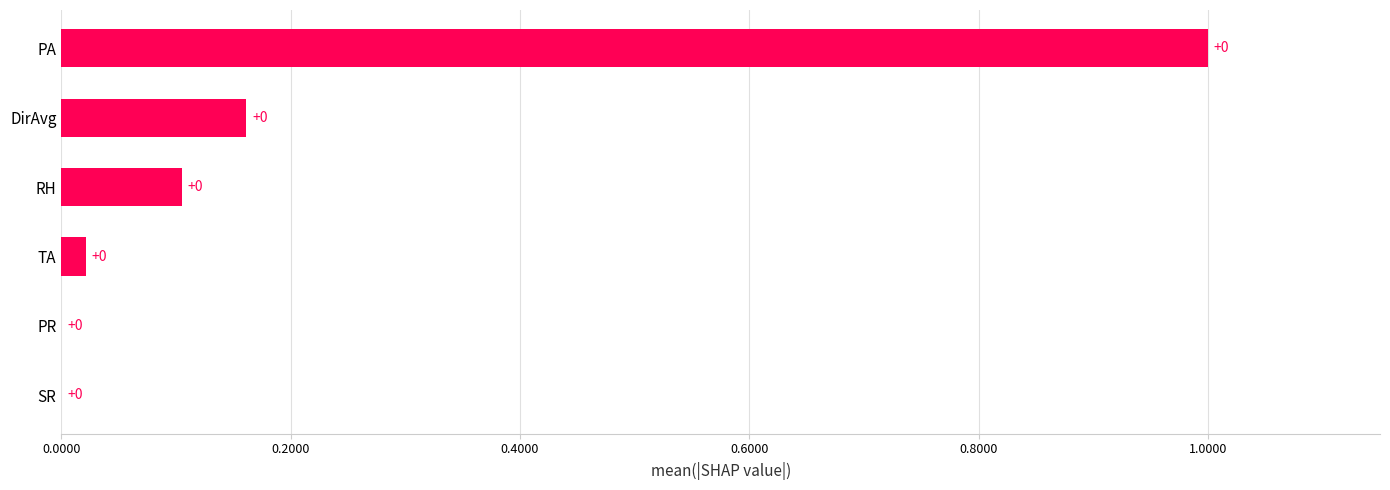

Which has a higher value, PA or PR?

PA